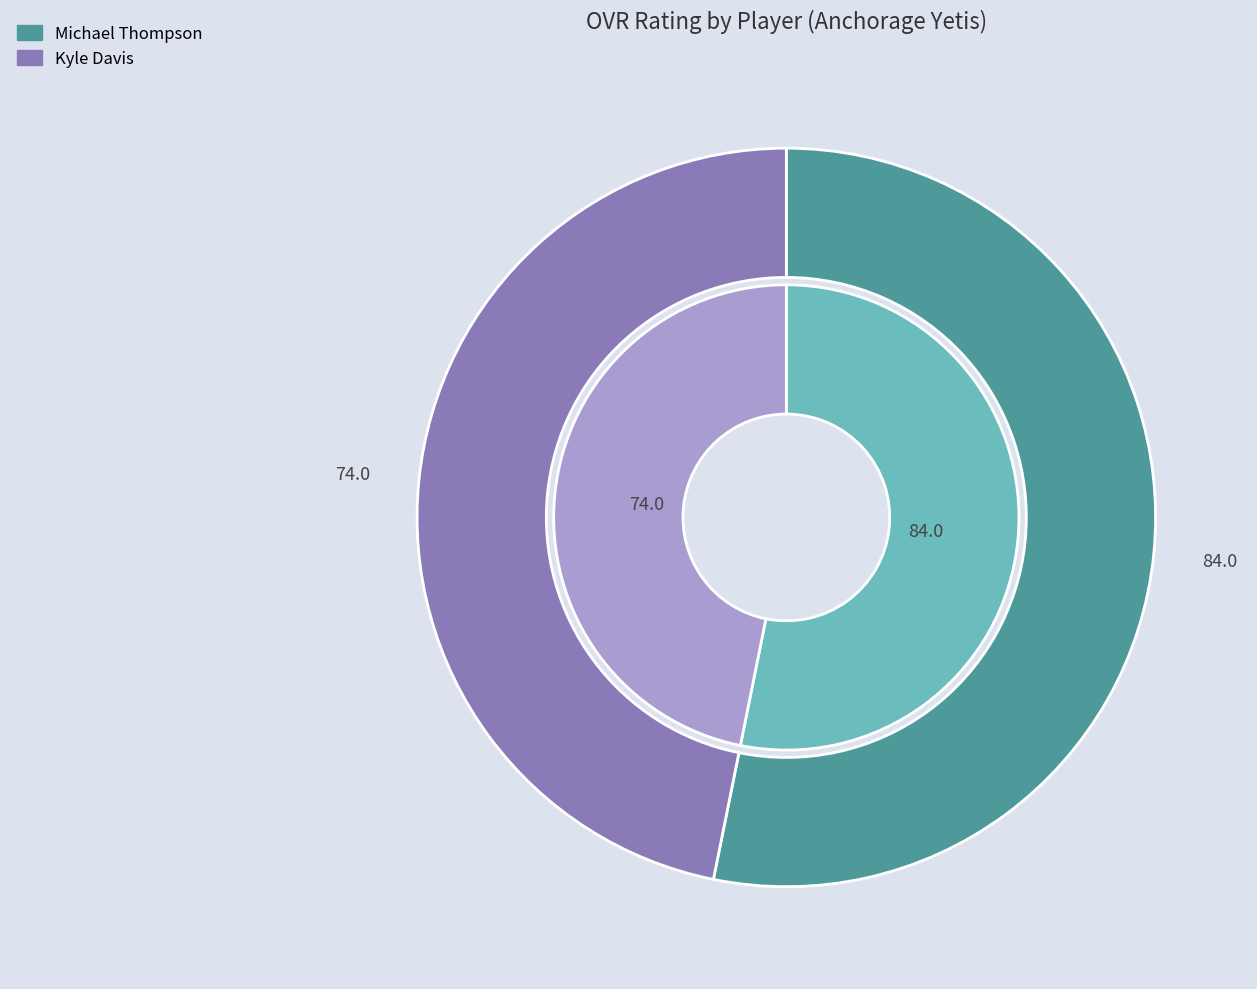

What is the largest slice in the pie chart?

Michael Thompson